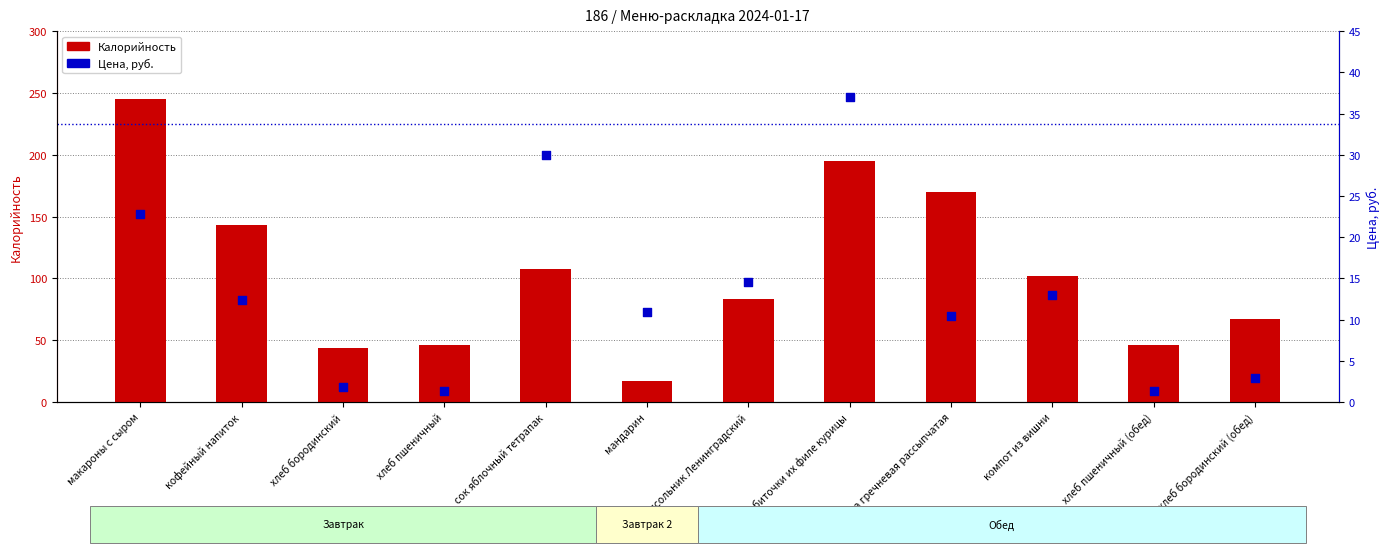

Is the value of Калорийность at хлеб бородинский (обед) greater than the value of Цена at хлеб бородинский?

Yes